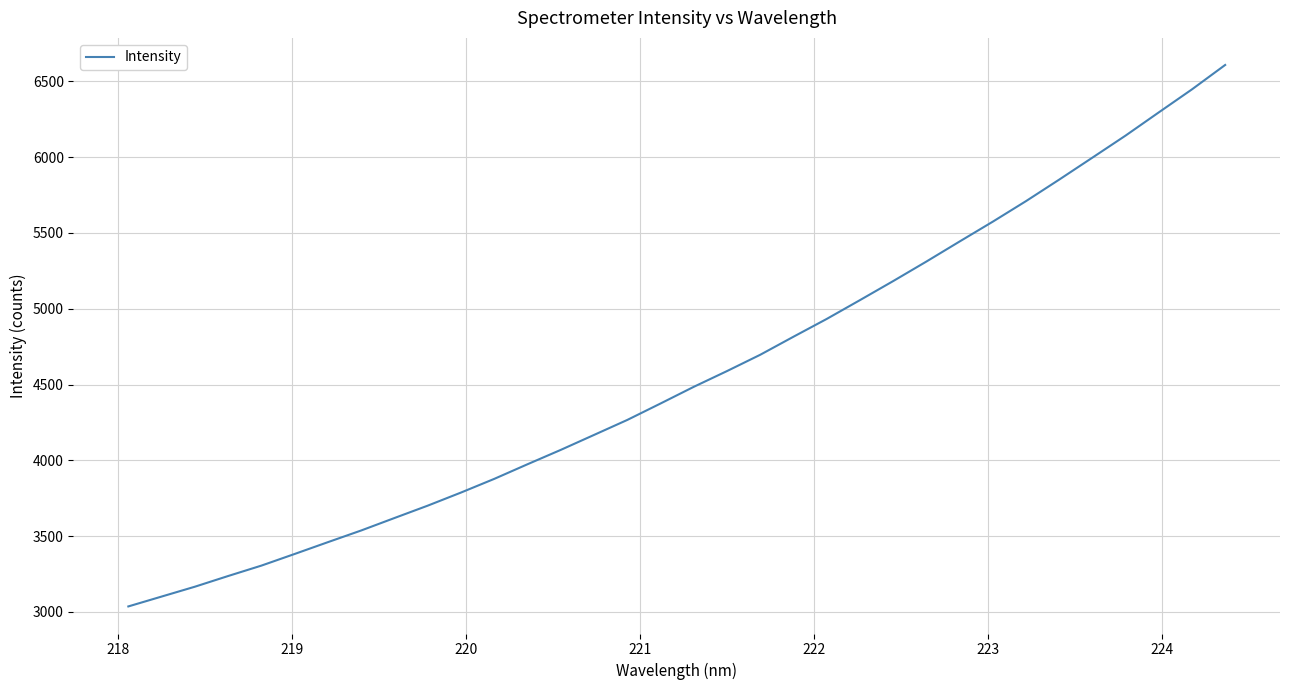

What is the greatest value displayed?

6608.7